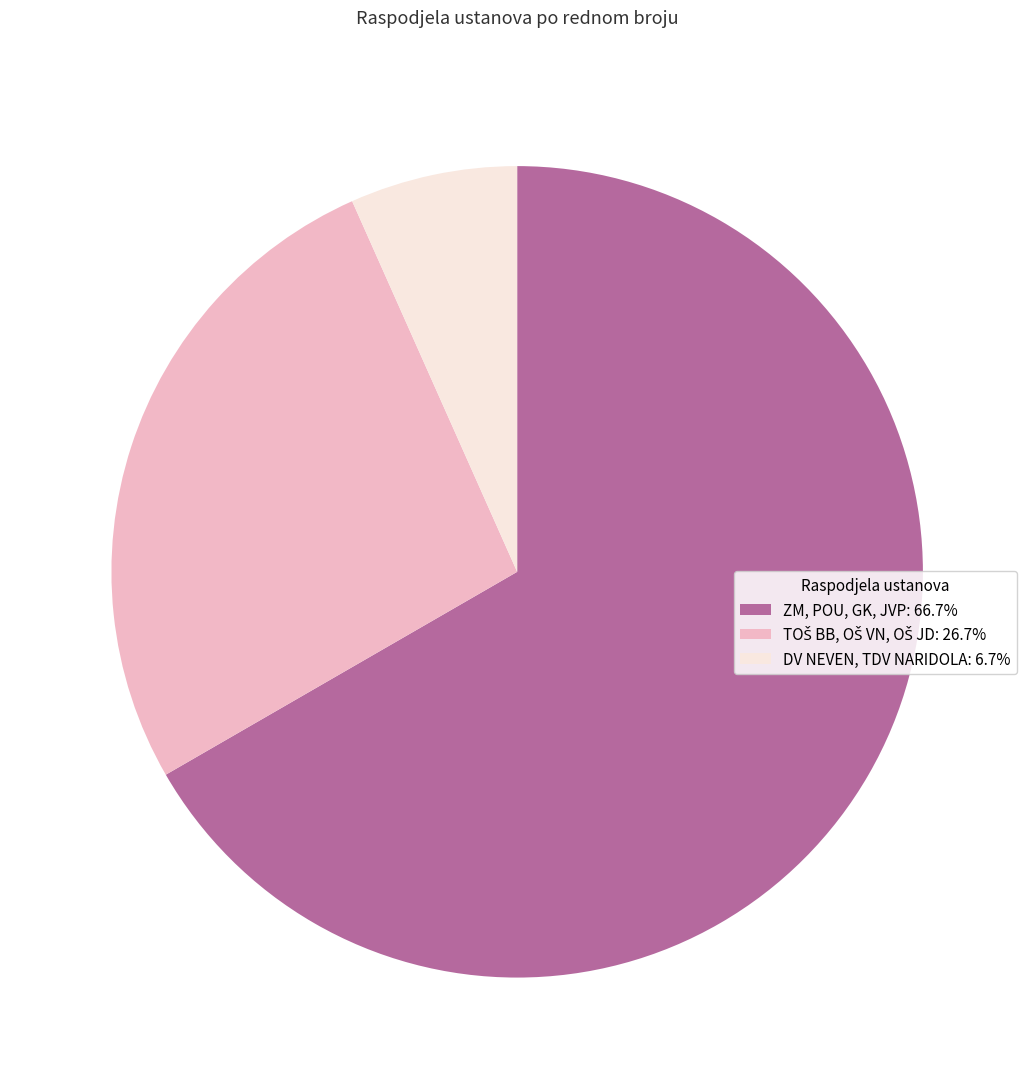

Is there any slice that represents more than half of the pie?

Yes